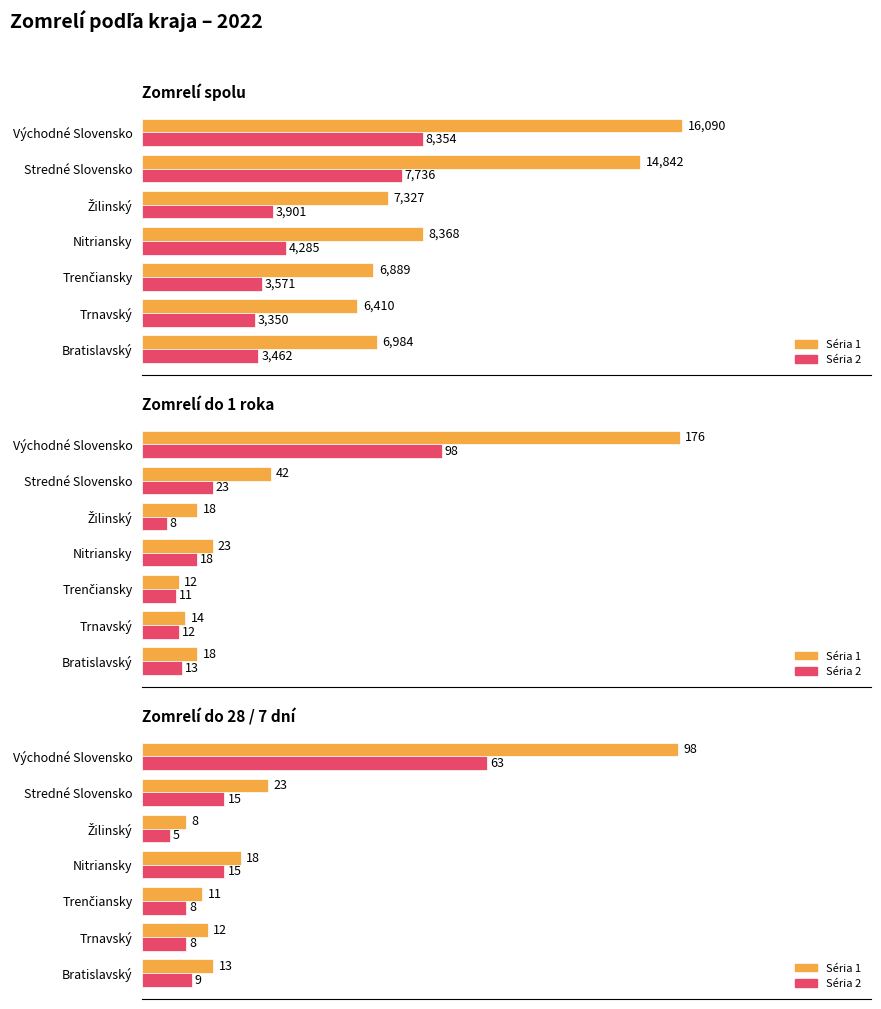

The value of Zomrelí do 28 / 7 dní (série 1) at Stredné Slovensko is 7. True or false?

False